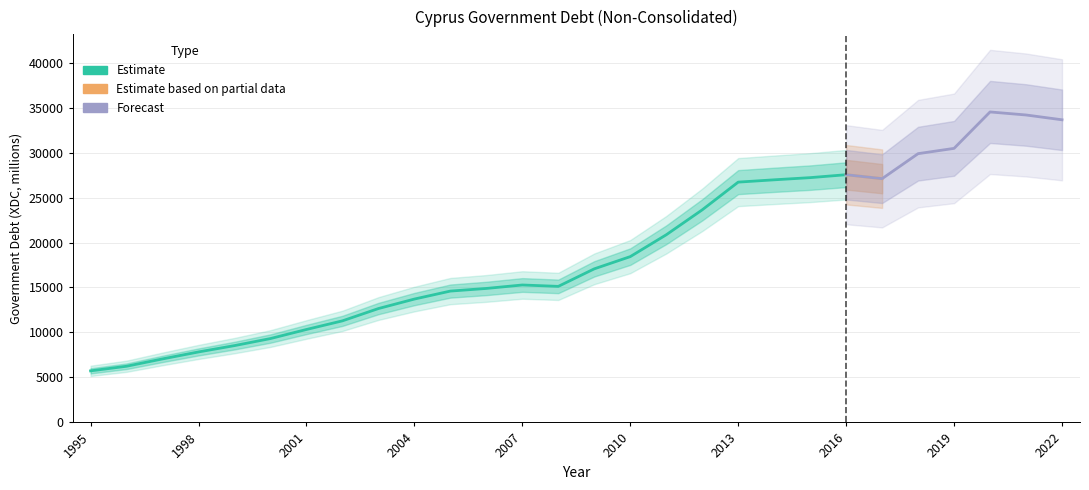

True or false: the data has more than 0 interior local peaks.

True